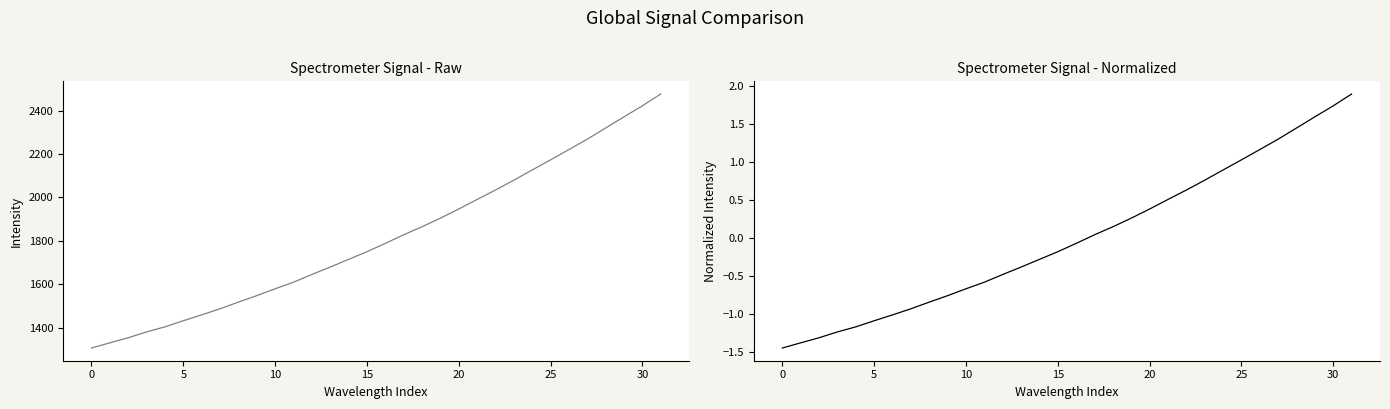

True or false: Raw Signal has more than 1 interior local peaks.

False